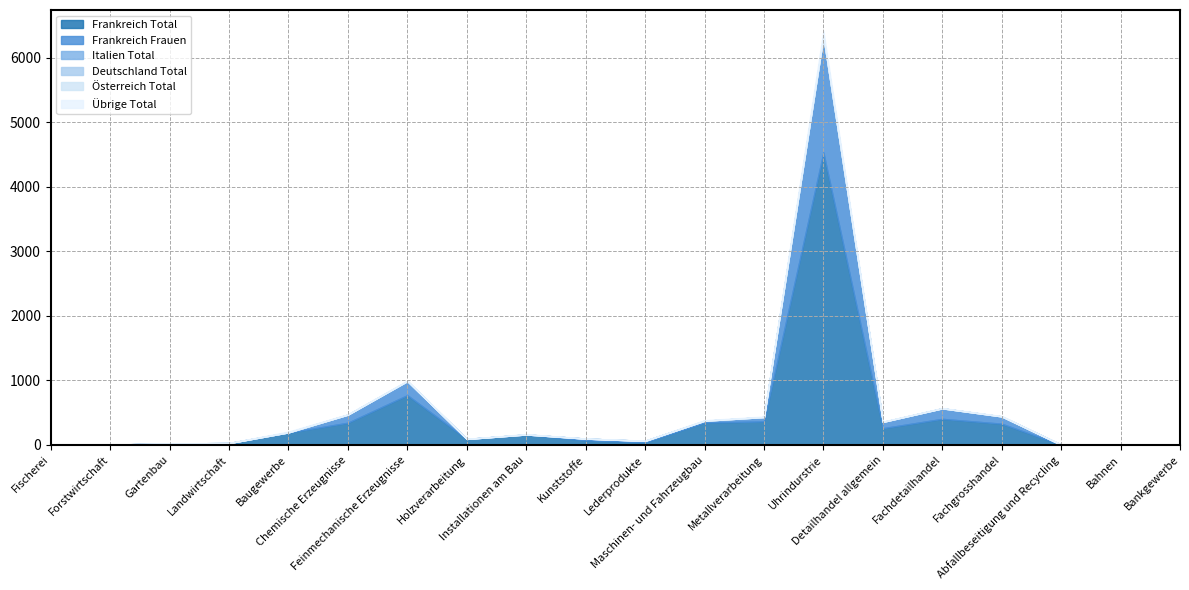

After their last crossing, which series has the higher values: Frankreich Frauen or Übrige Total?

Frankreich Frauen